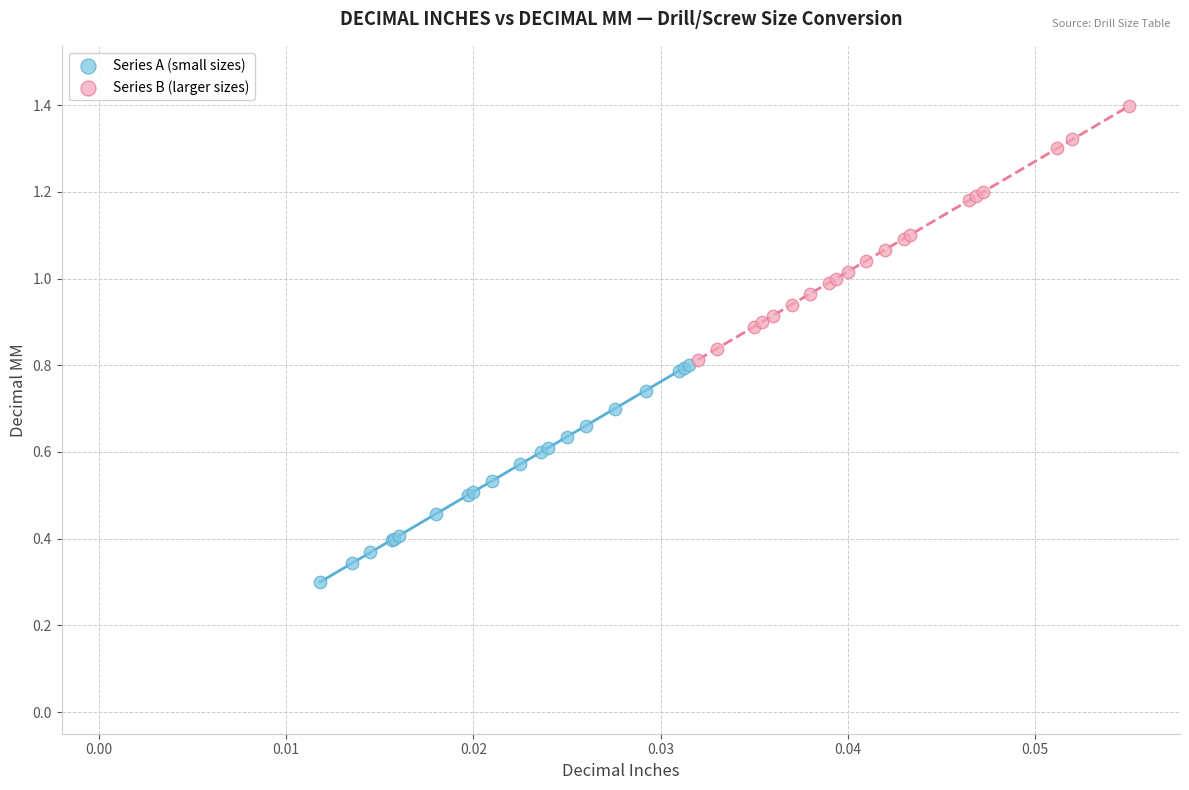

What are all the series names shown in the legend?

Series A (small sizes), Series B (larger sizes)